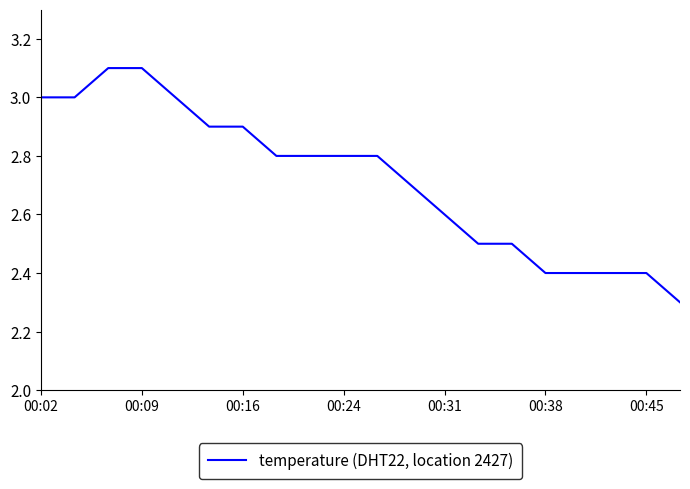

What is the difference between the maximum and minimum values?

0.8